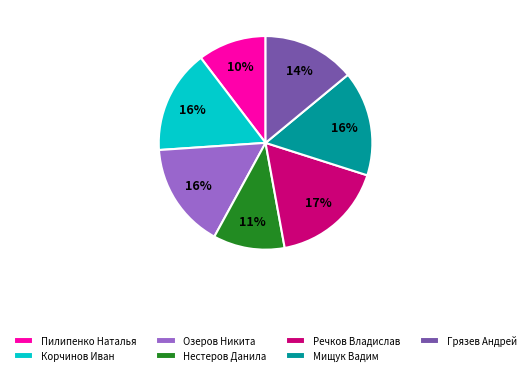

Is there a majority slice in this chart?

No